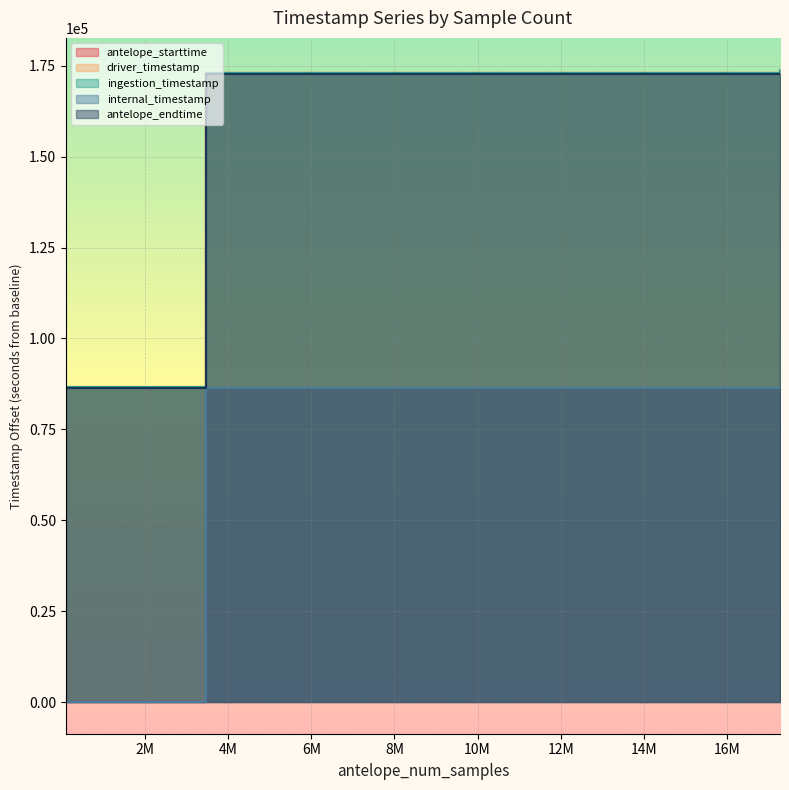

Reading left to right, transcribe all the data shown in this chart.

antelope_starttime: 0.0	0.0	86400.0	86400.0	86400.0
driver_timestamp: 86400.0	86400.0	172800.0	172800.0	172800.0
ingestion_timestamp: 0.0	0.0	86400.0	86400.0	86400.0
internal_timestamp: 86671.4	86671.4	173071.2	173071.2	173967.4
antelope_endtime: 86668.2	86667.4	173068.2	173067.4	173966.2